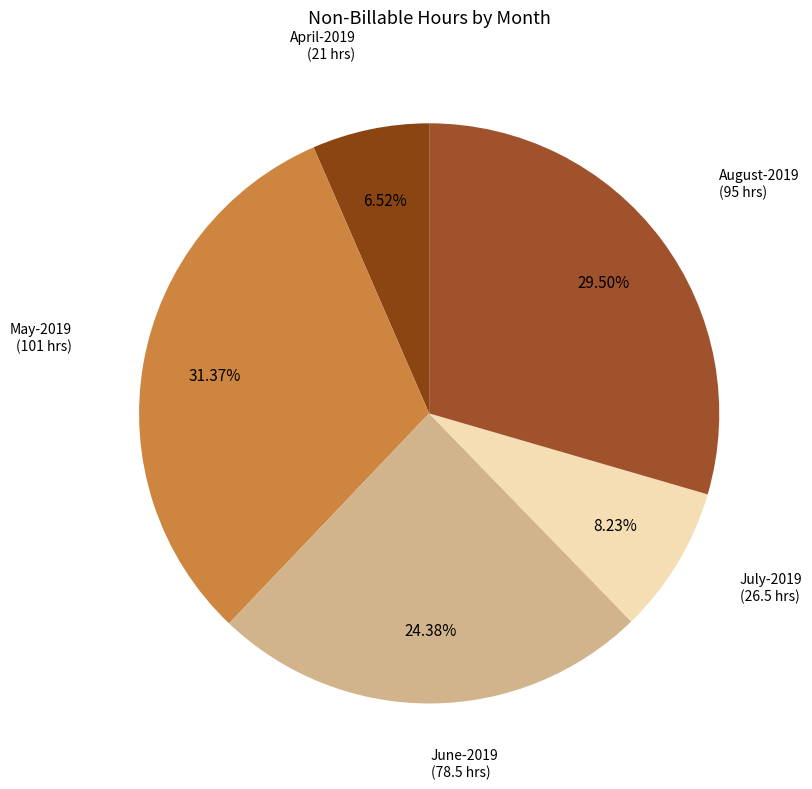

Count the number of slices in the pie.

5